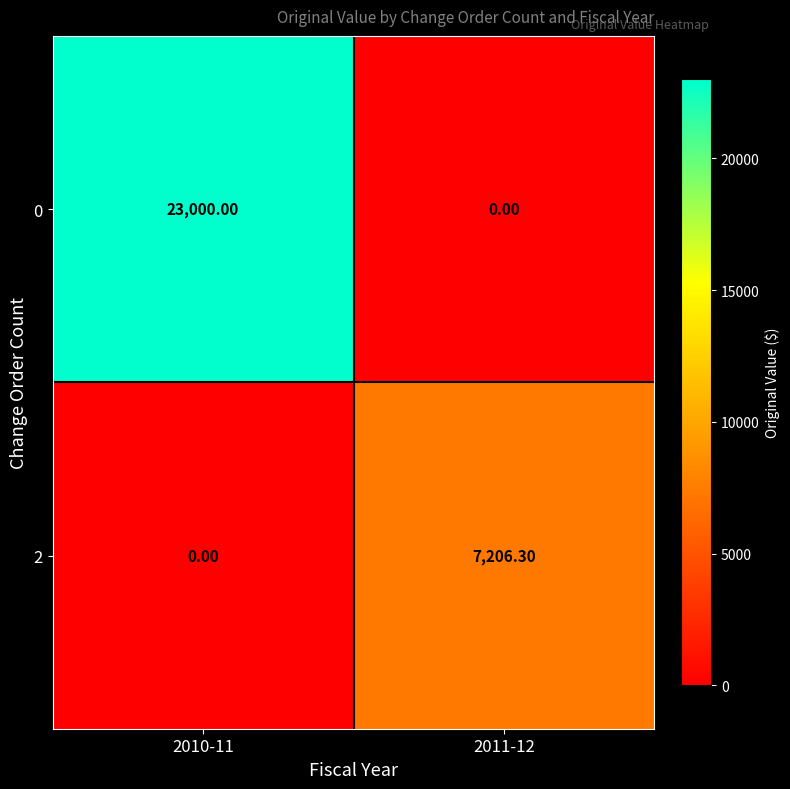

How many data points does each series have?

2